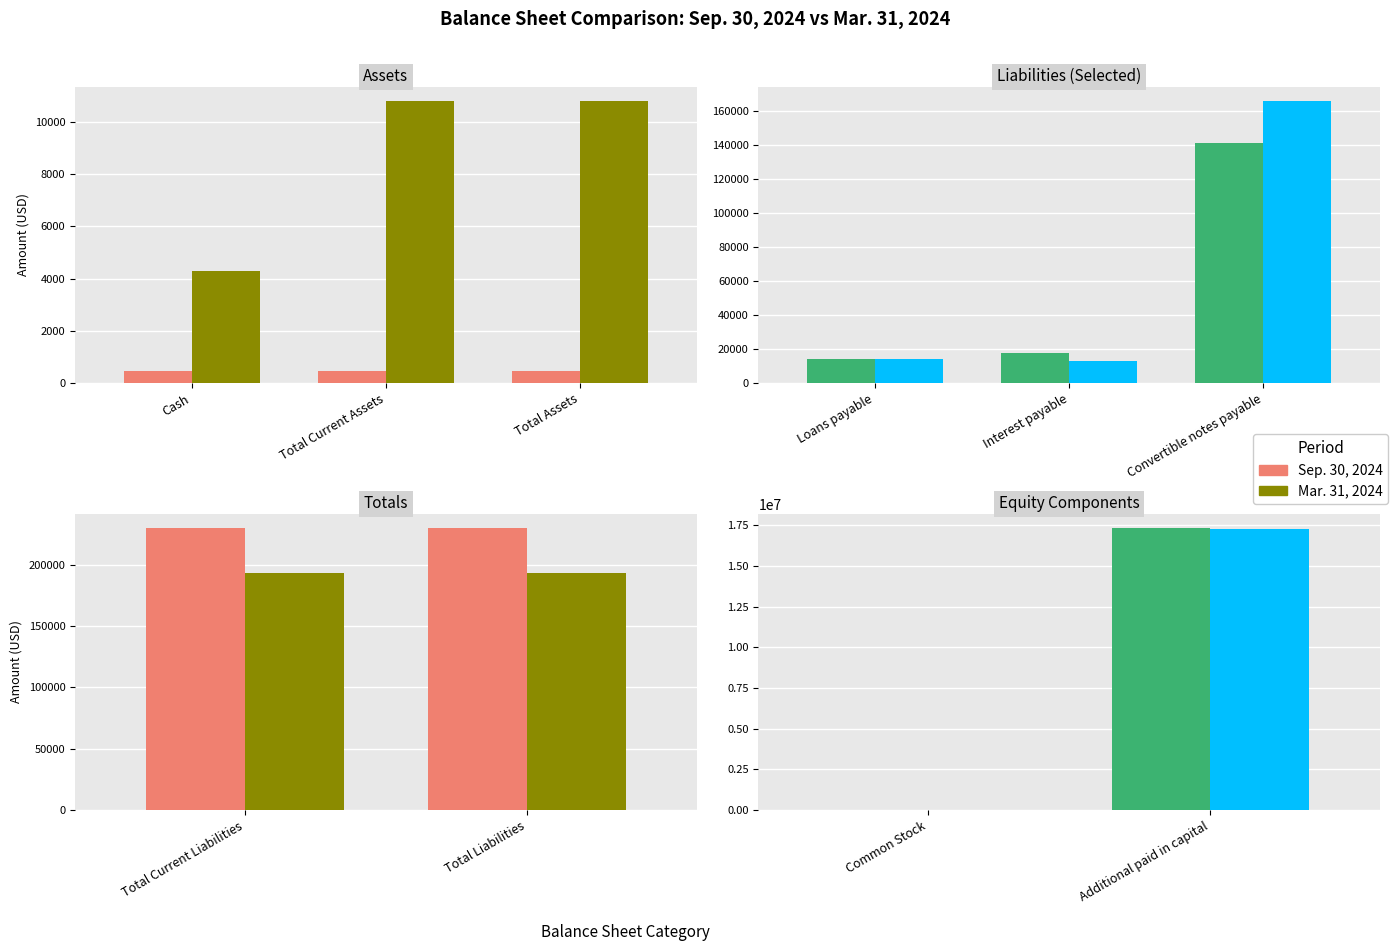

At which label is Mar. 31, 2024 closest to 8636921?

Common Stock